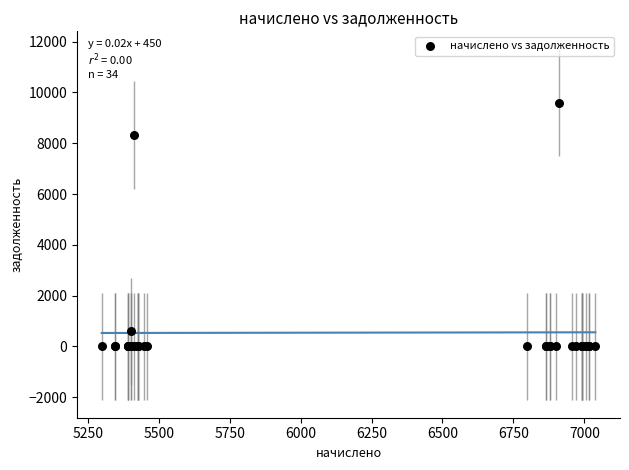

What Y value in the scatter plot is closest to 4800?

8326.6